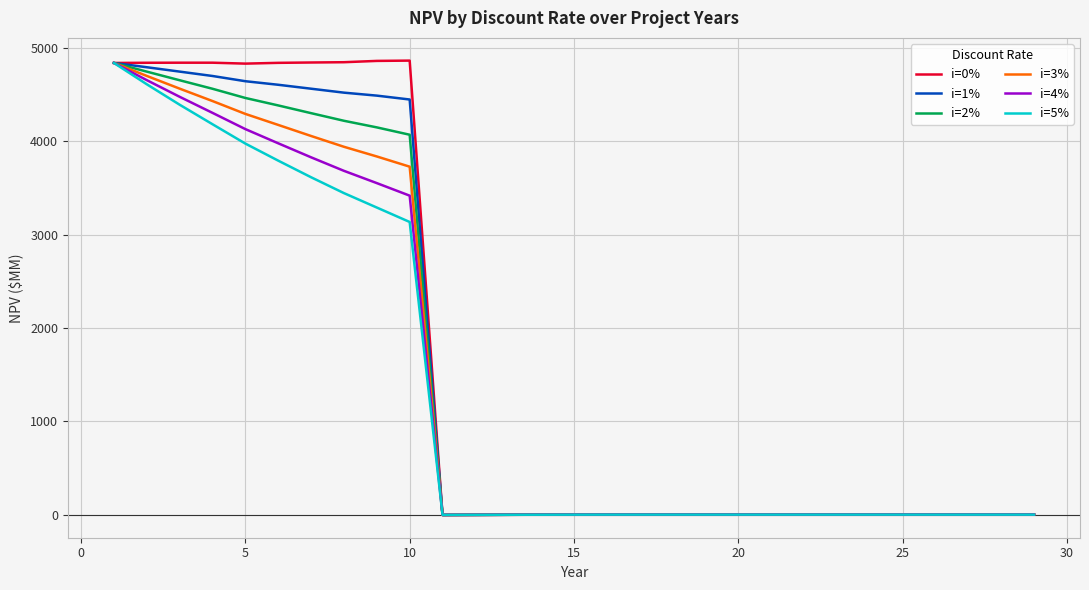

What is the maximum value shown in the chart?

4862.1